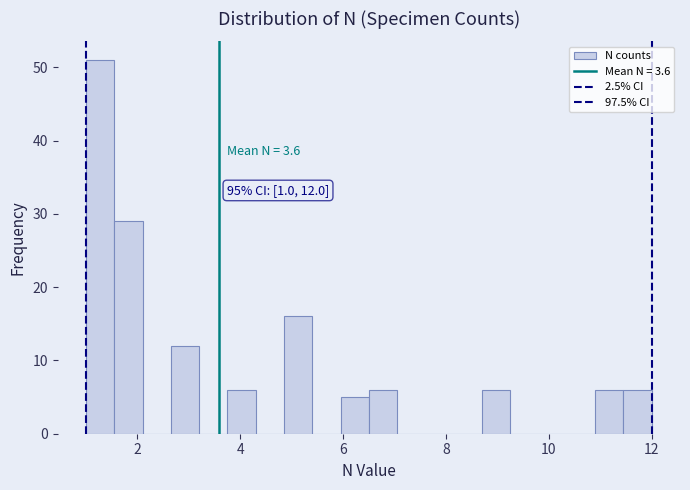

Read against the x-axis, roughly where is the centre of the tallest bar?

1.2